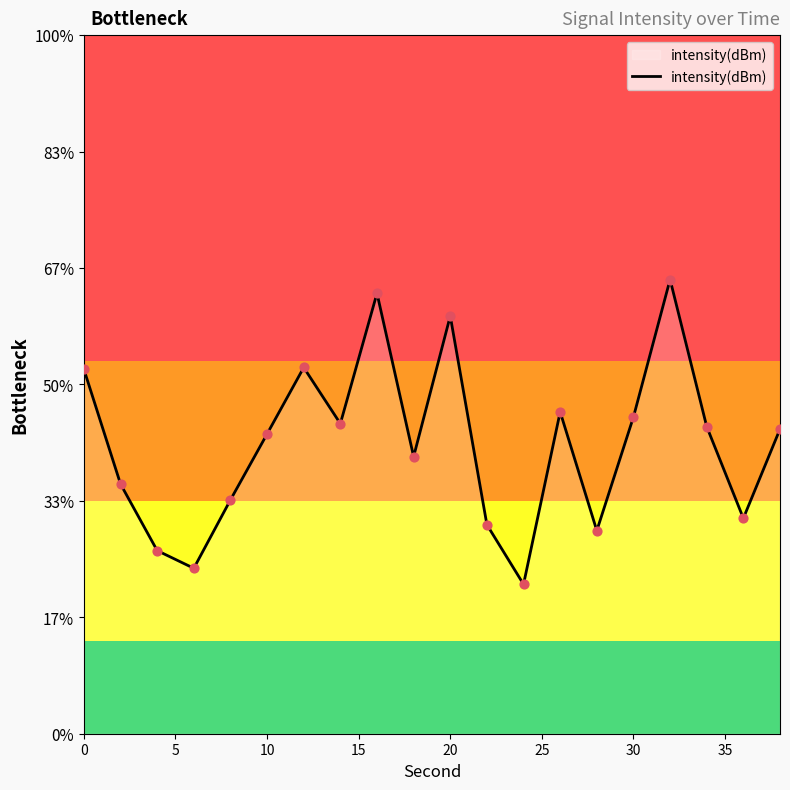

What is the change in value from 10 to 25?

+2.5